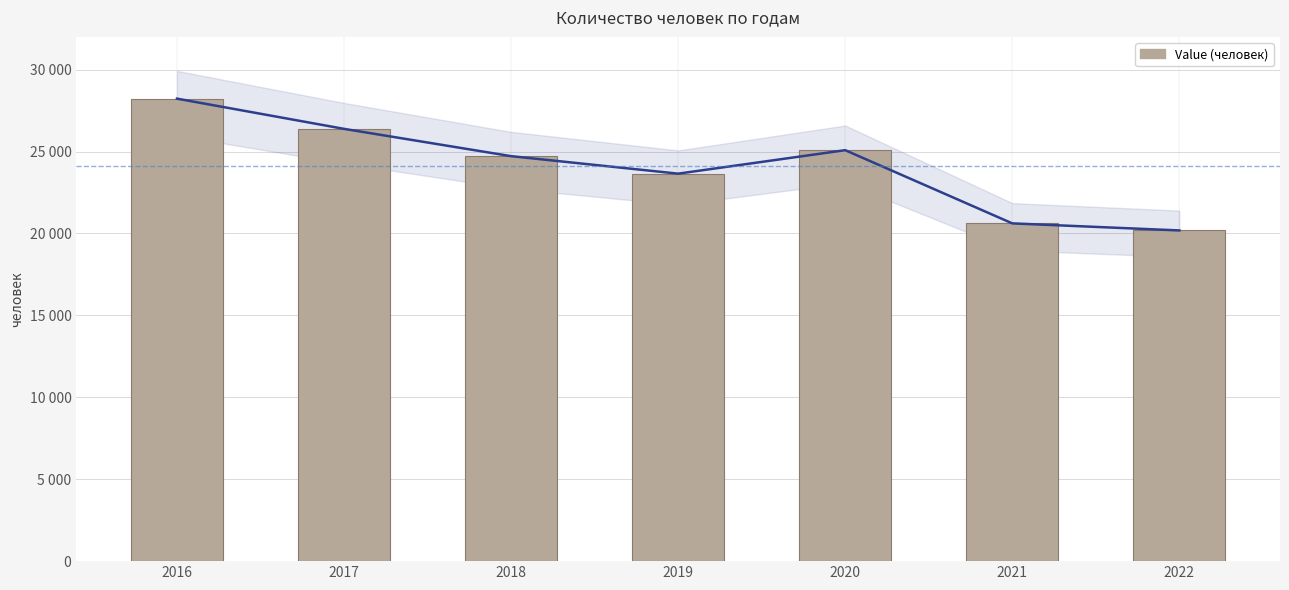

At which label is the value closest to 24208?

2018